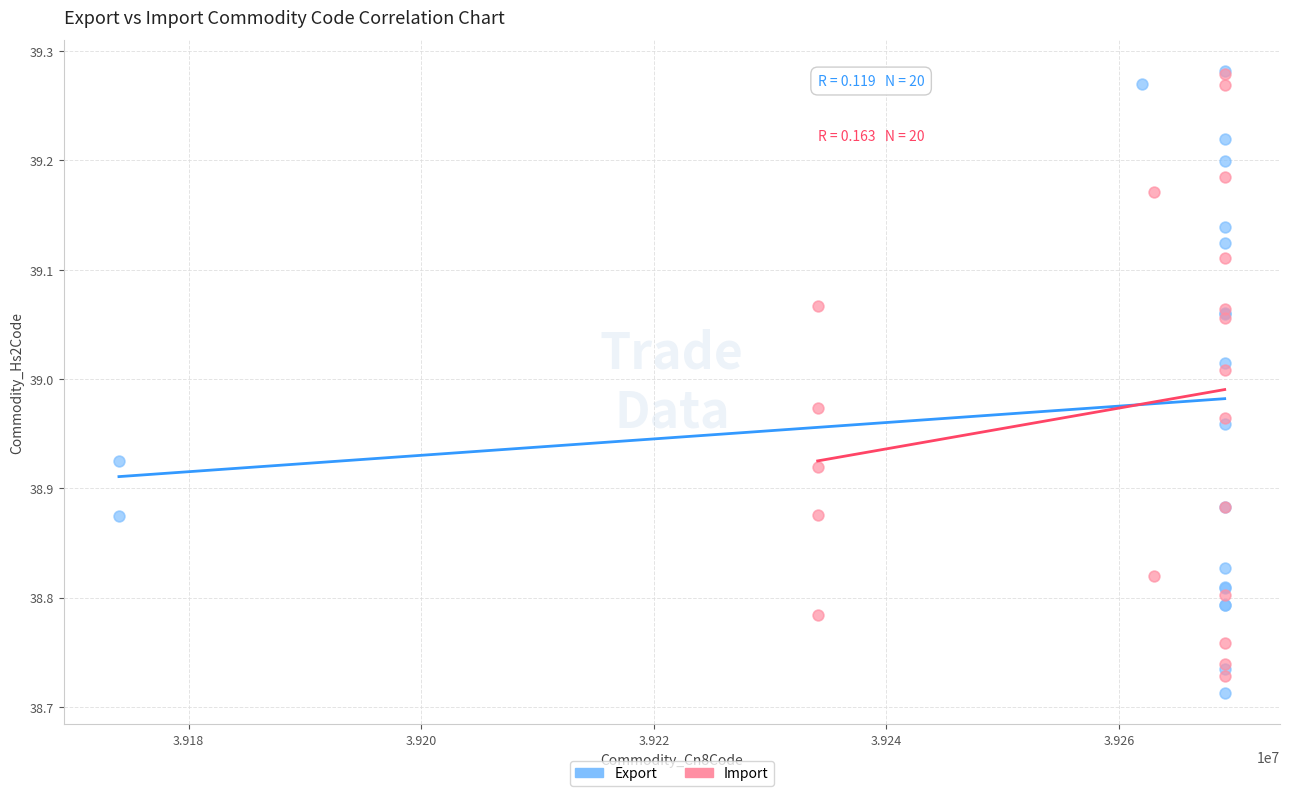

Which series has the largest Y range (max minus min)?

Export